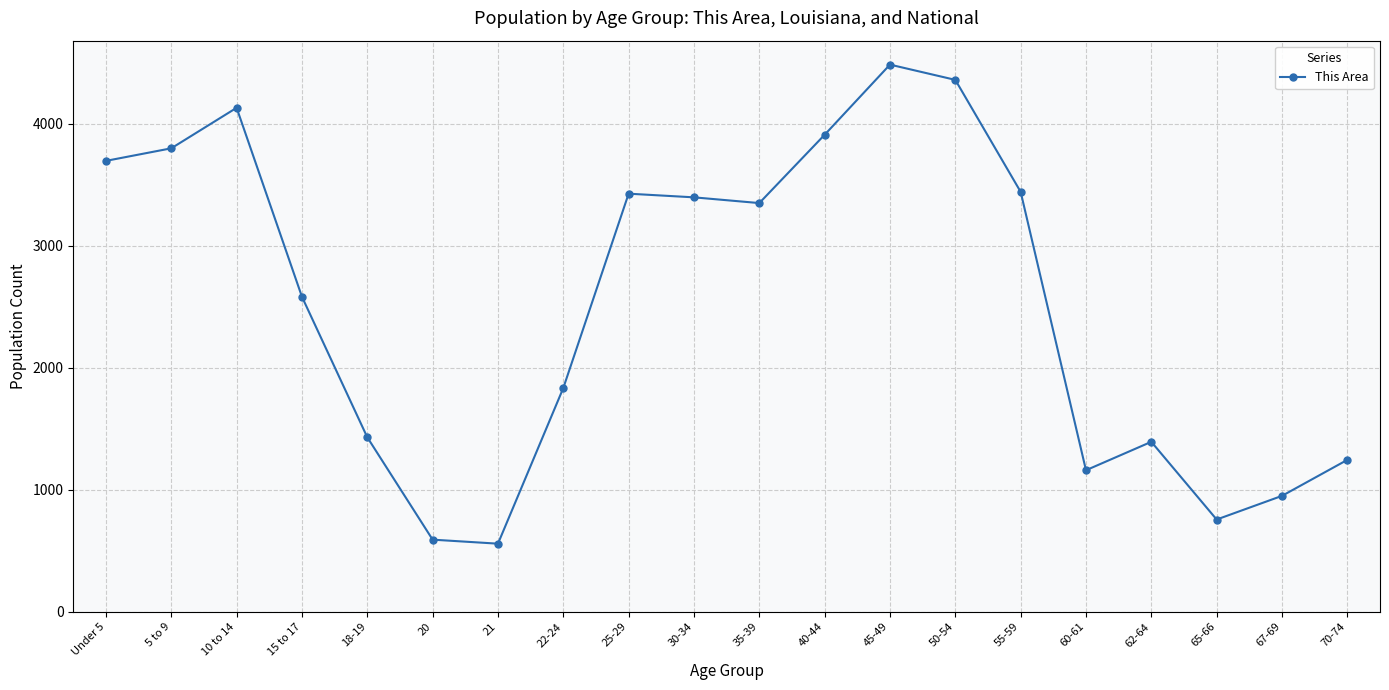

Which has a higher value, 18-19 or 15 to 17?

15 to 17